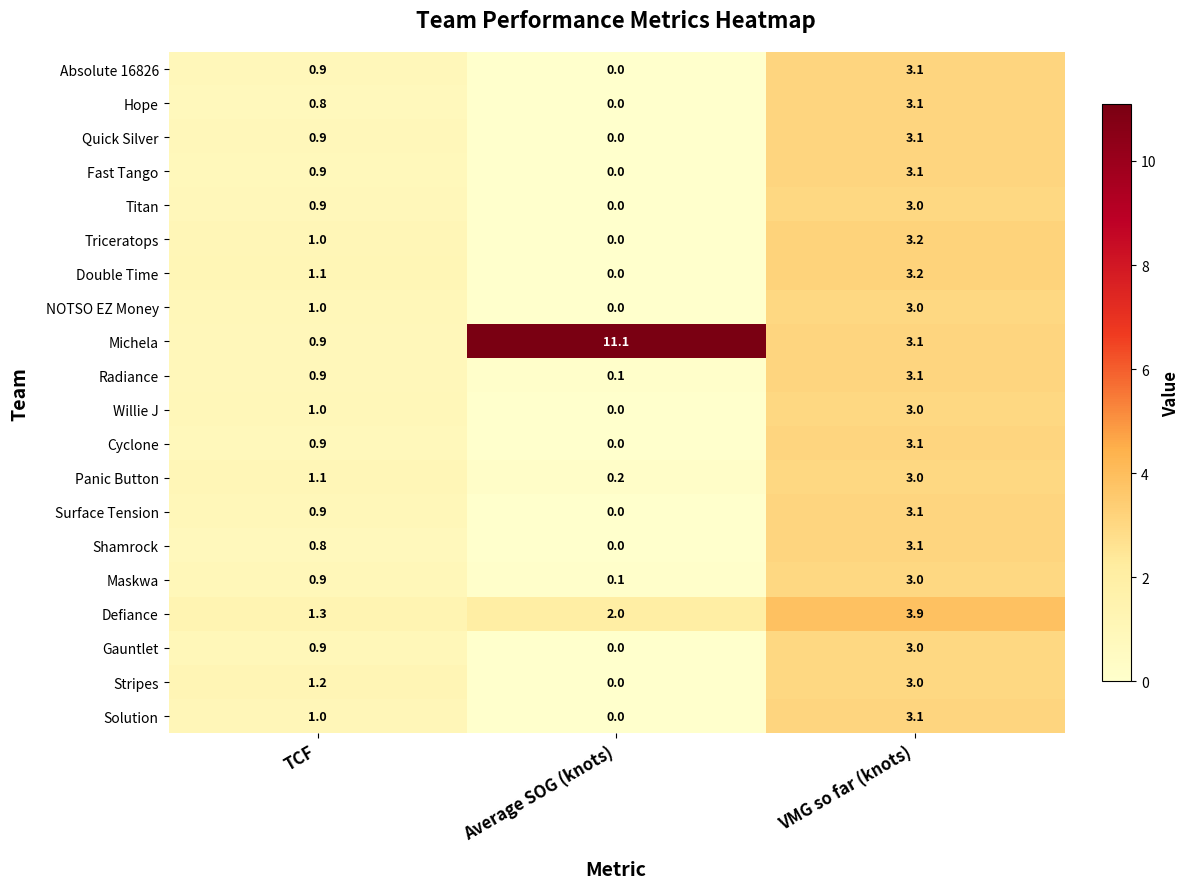

Is it true that Hope equals 1.5 at VMG so far (knots)?

False